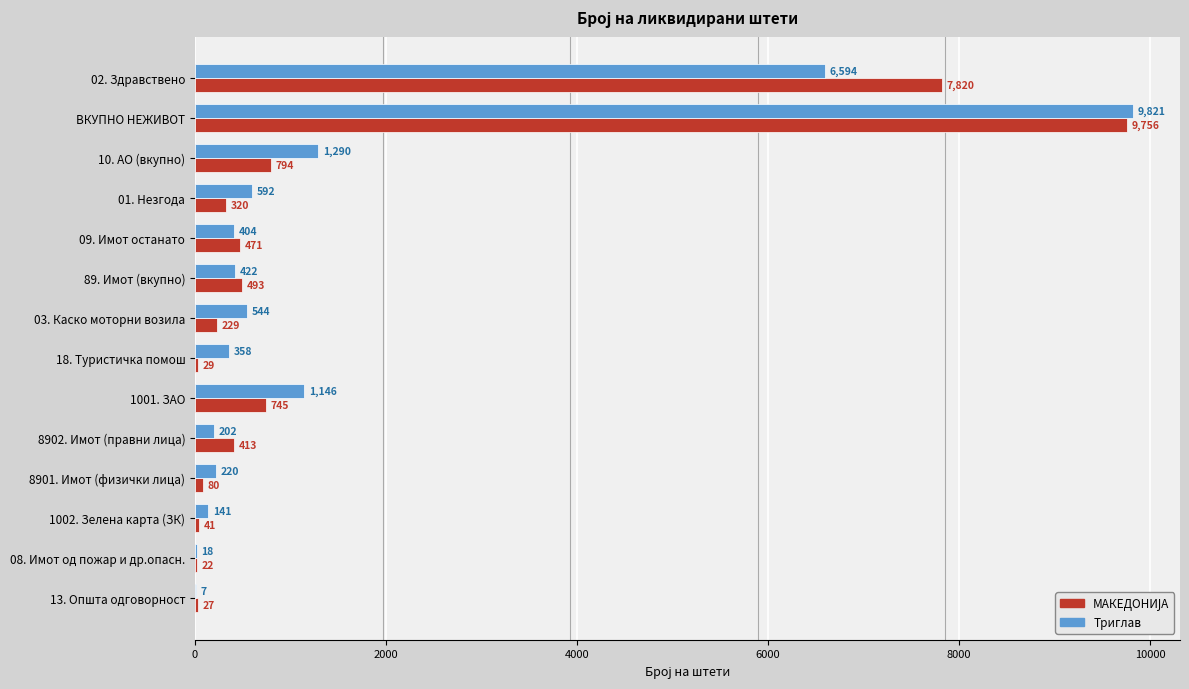

Between 10. АО (вкупно) and 1001. ЗАО, which series saw the biggest shift?

Триглав